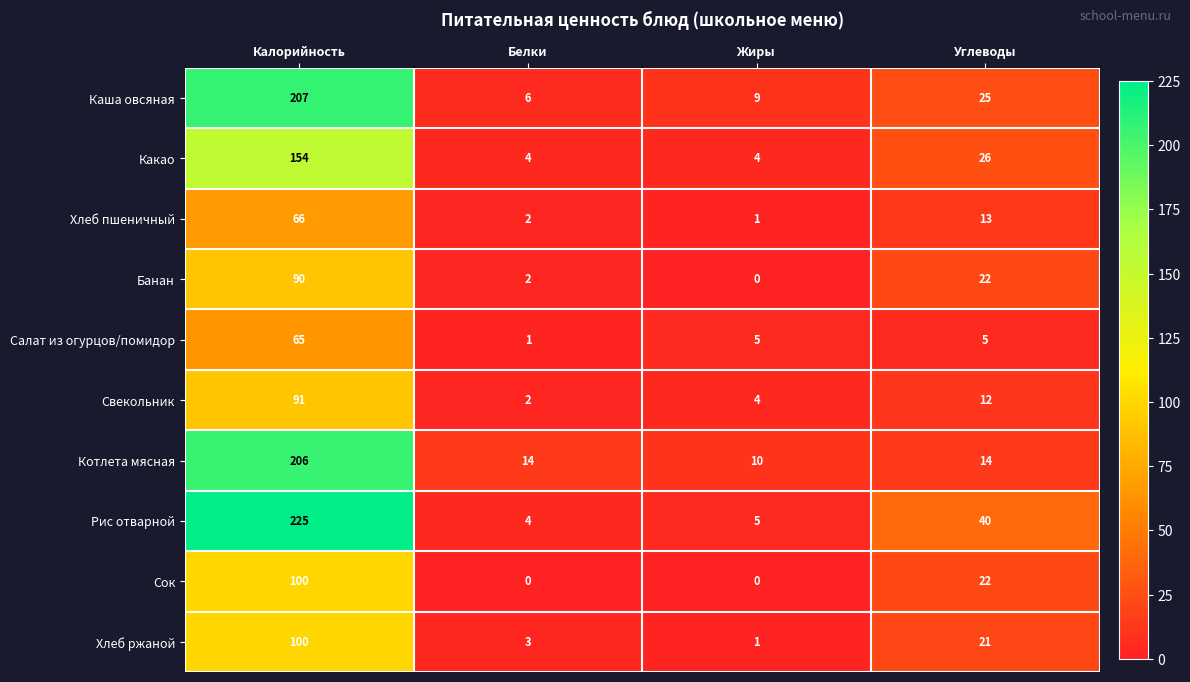

What is the approximate value of Рис отварной at Углеводы, to the nearest 5?

40